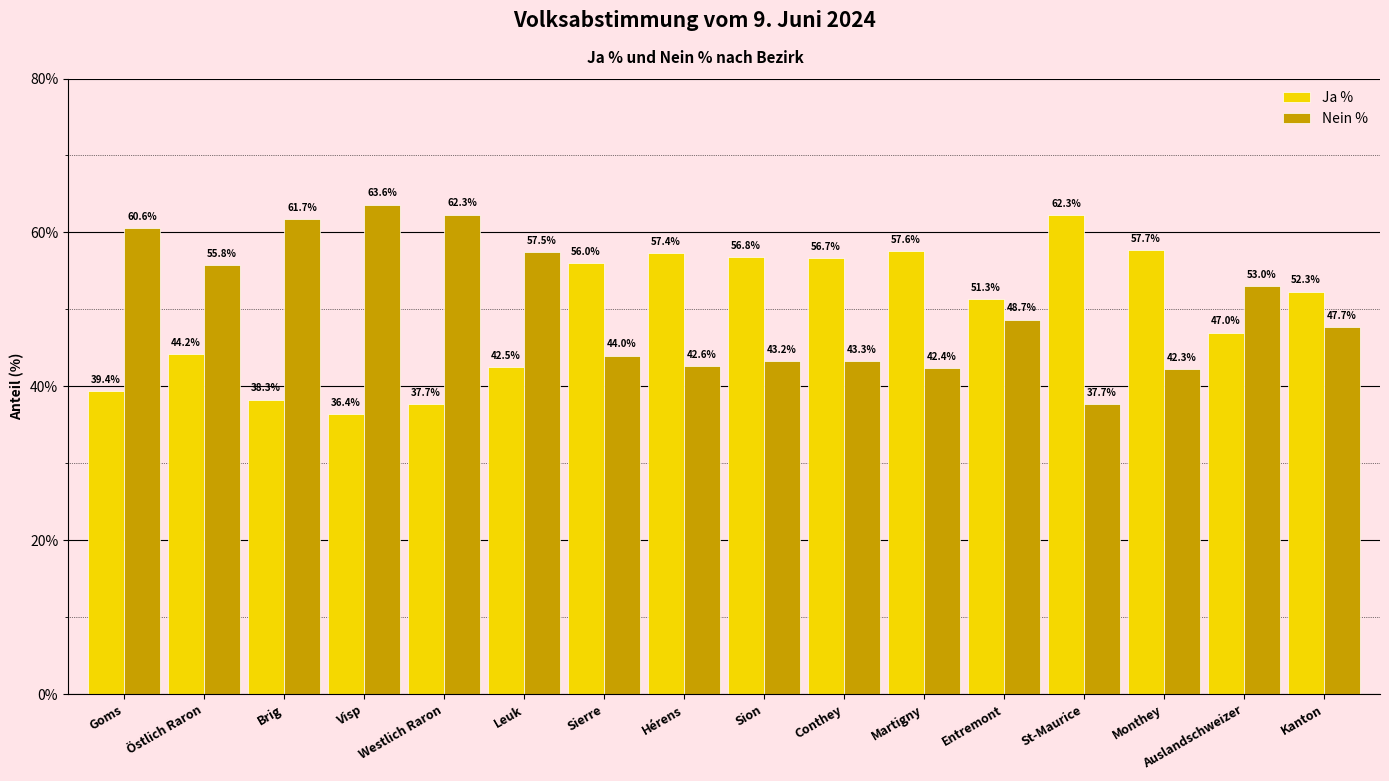

What is the spread (max minus min) of values at Östlich Raron?

11.6